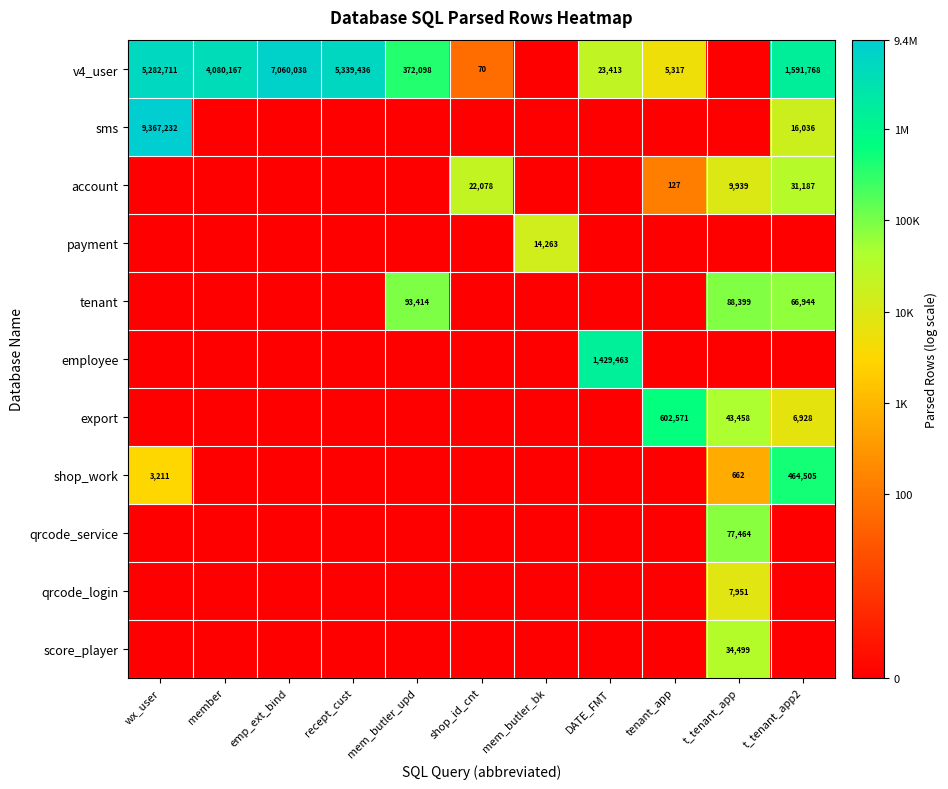

Count the number of categories in the chart.

11